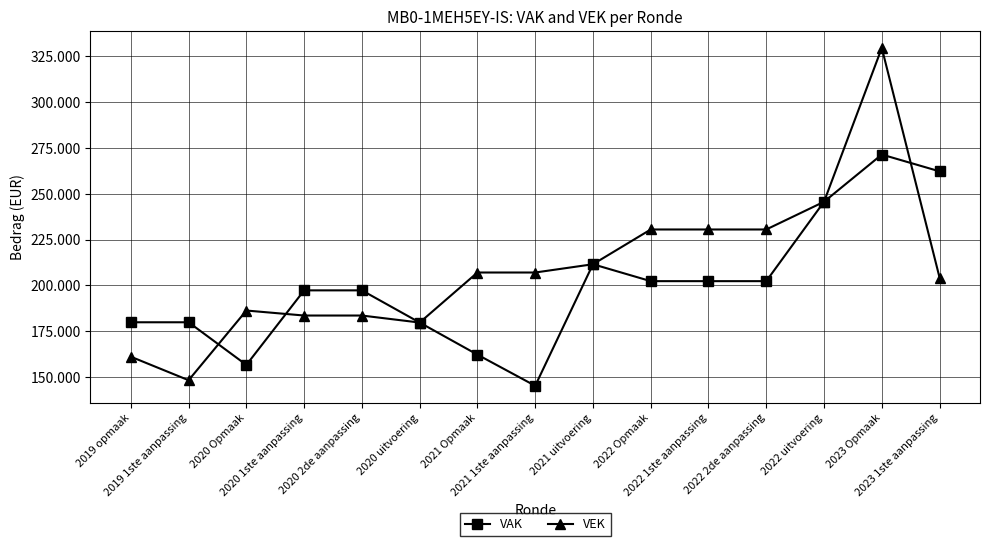

What are all the series names shown in the legend?

VAK, VEK